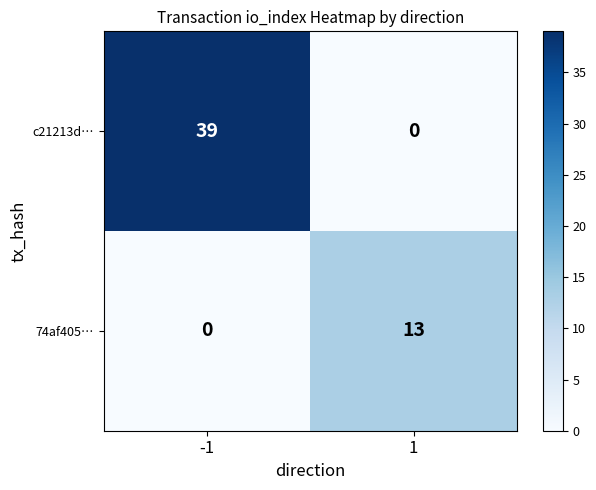

Which series changed the most between -1 and 1?

c21213d…